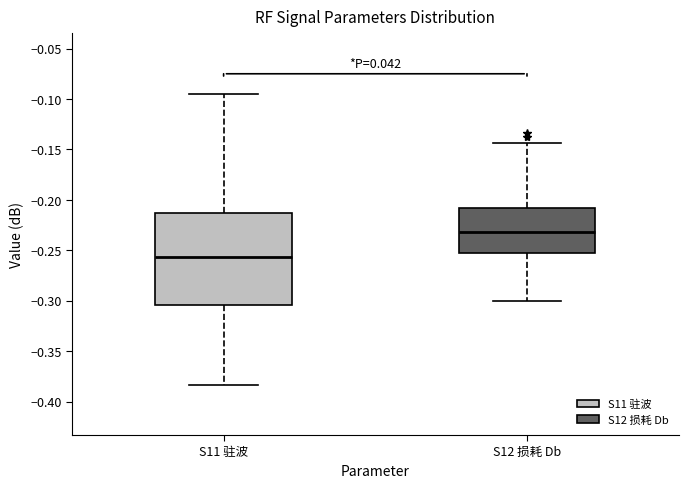

Reading left to right, transcribe this box plot: for each box, give where its median line is, the range the box spans, and where its two whiskers end, as read against the y-axis. The values are not printed on the chart, so give them approximately, as read against the axis.

S11 驻波: median -0.255, box -0.305 to -0.215, whiskers -0.385 to -0.095
S12 损耗 Db: median -0.230, box -0.250 to -0.210, whiskers -0.300 to -0.145